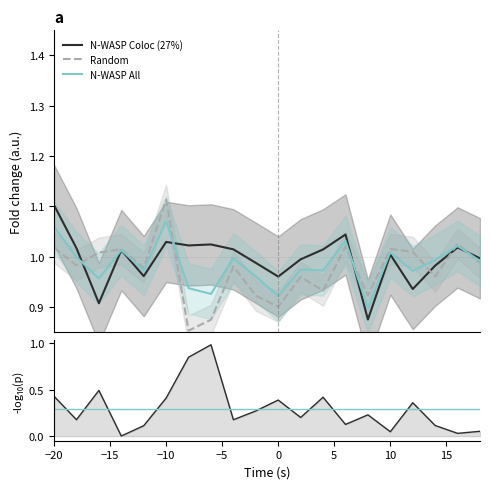

At 8, list the series in order from smallest to largest.

N-WASP Coloc (27%), N-WASP All, Random